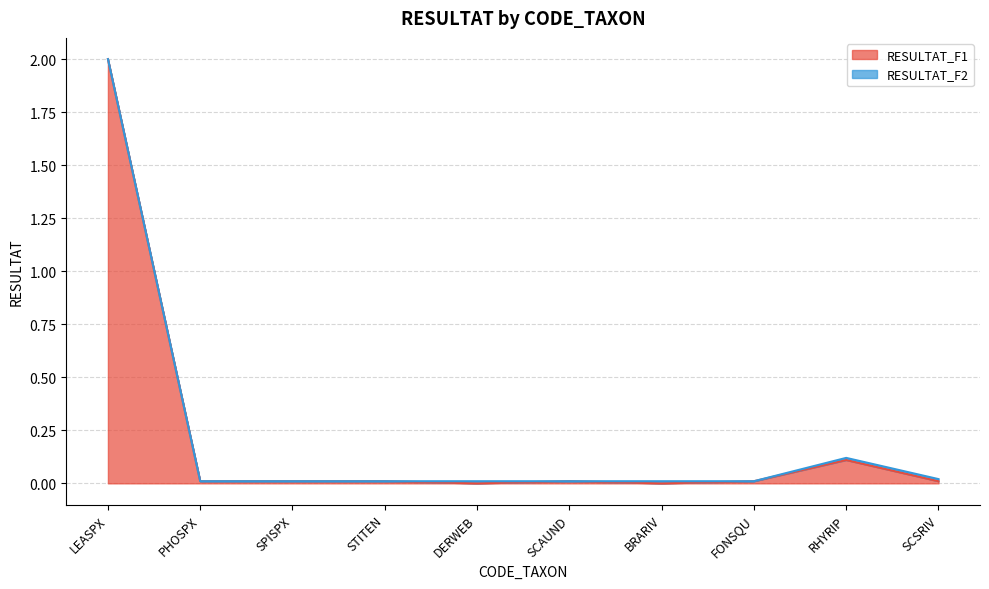

Reading left to right, extract all data points from this chart.

LEASPX=2.0	PHOSPX=0.0	SPISPX=0.0	STITEN=0.0	DERWEB=0.0	SCAUND=0.0	BRARIV=0.0	FONSQU=0.0	RHYRIP=0.1	SCSRIV=0.0